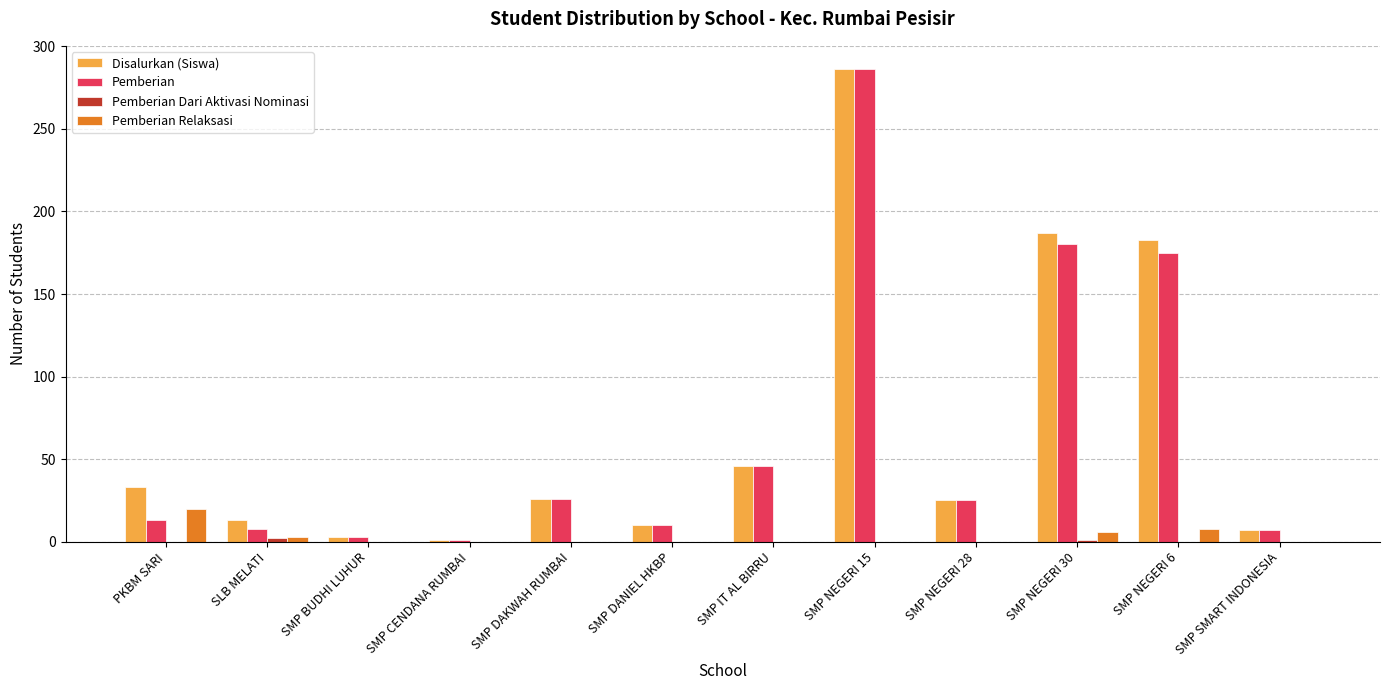

Which series has the largest total across all categories?

Disalurkan (Siswa)